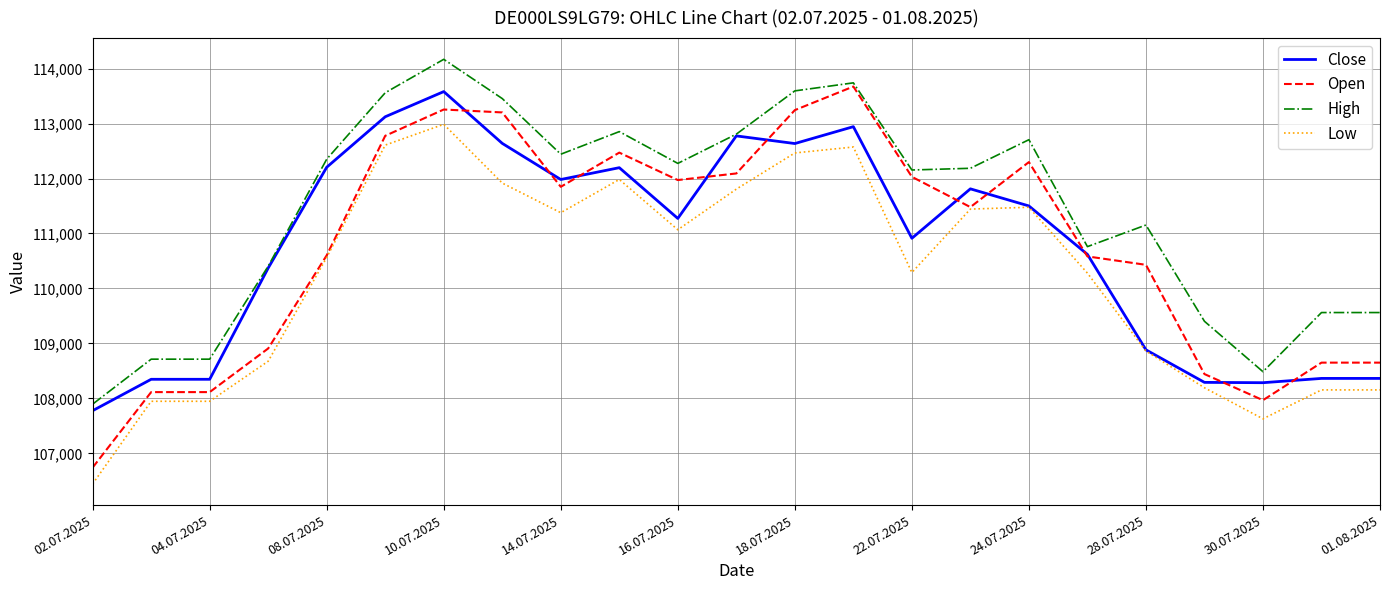

True or false: High and Low intersect in this chart.

False